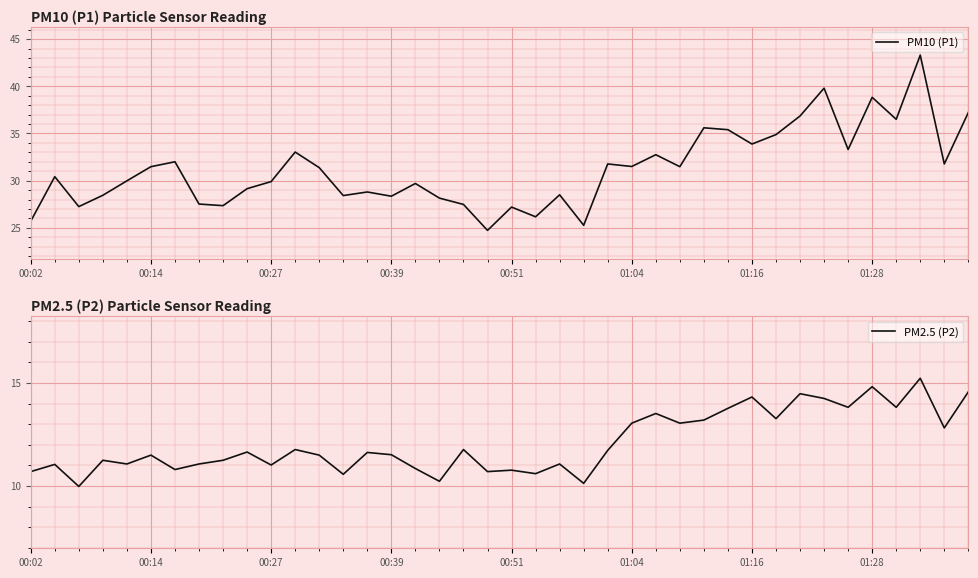

Is it true that PM10 (P1) equals 26.2 at 21?

True